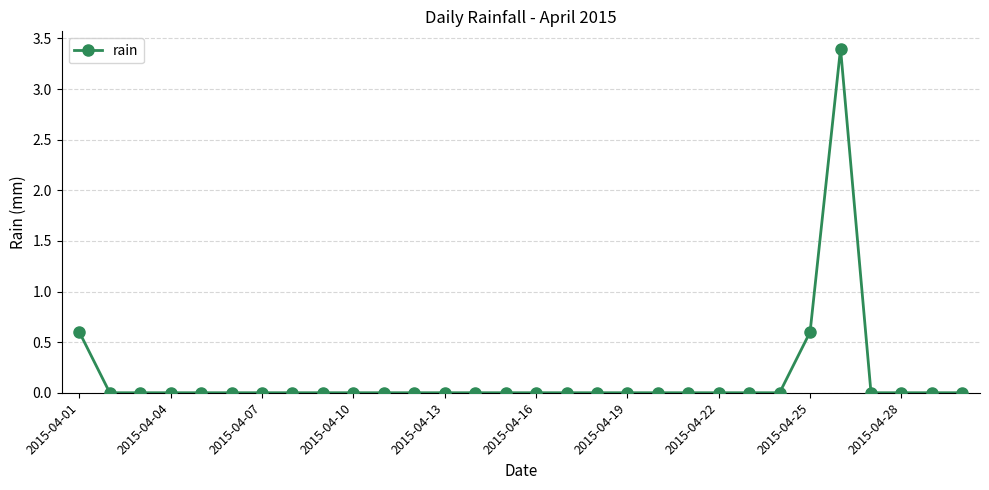

What is the difference between the second highest and second lowest values?

0.6